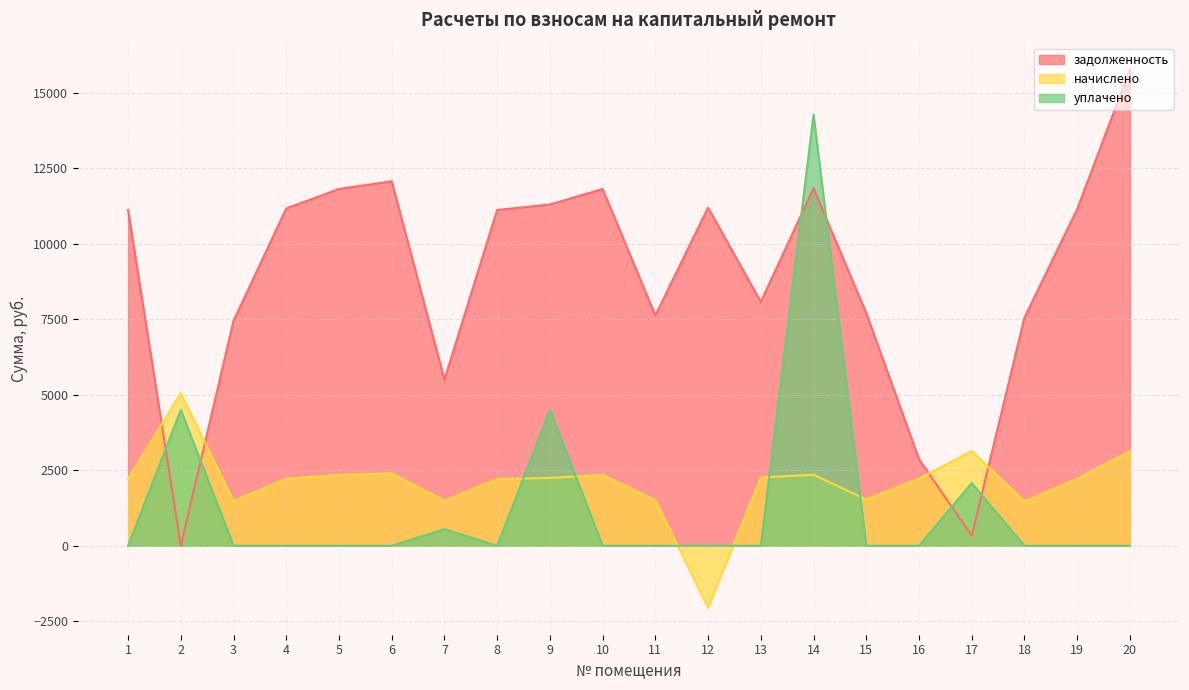

Reading left to right, what are all the values shown in this chart?

задолженность: 1=11119.4	2=0.0	3=7447.2	4=11170.8	5=11812.8	6=12069.6	7=5498.6	8=11119.4	9=11299.2	10=11812.8	11=7627.0	12=11196.5	13=8076.2	14=11838.5	15=7704.0	16=2872.5	17=332.0	18=7549.9	19=11145.1	20=15767.5
начислено: 1=2209.6	2=5062.1	3=1479.9	4=2219.8	5=2347.4	6=2398.4	7=1490.0	8=2209.6	9=2245.3	10=2347.4	11=1515.6	12=-2053.9	13=2260.6	14=2352.5	15=1530.9	16=2224.9	17=3138.4	18=1469.5	19=2214.7	20=3133.3
уплачено: 1=0.0	2=4499.7	3=0.0	4=0.0	5=0.0	6=0.0	7=550.0	8=0.0	9=4500.0	10=0.0	11=0.0	12=0.0	13=0.0	14=14274.4	15=0.0	16=0.0	17=2075.2	18=0.0	19=0.0	20=0.0